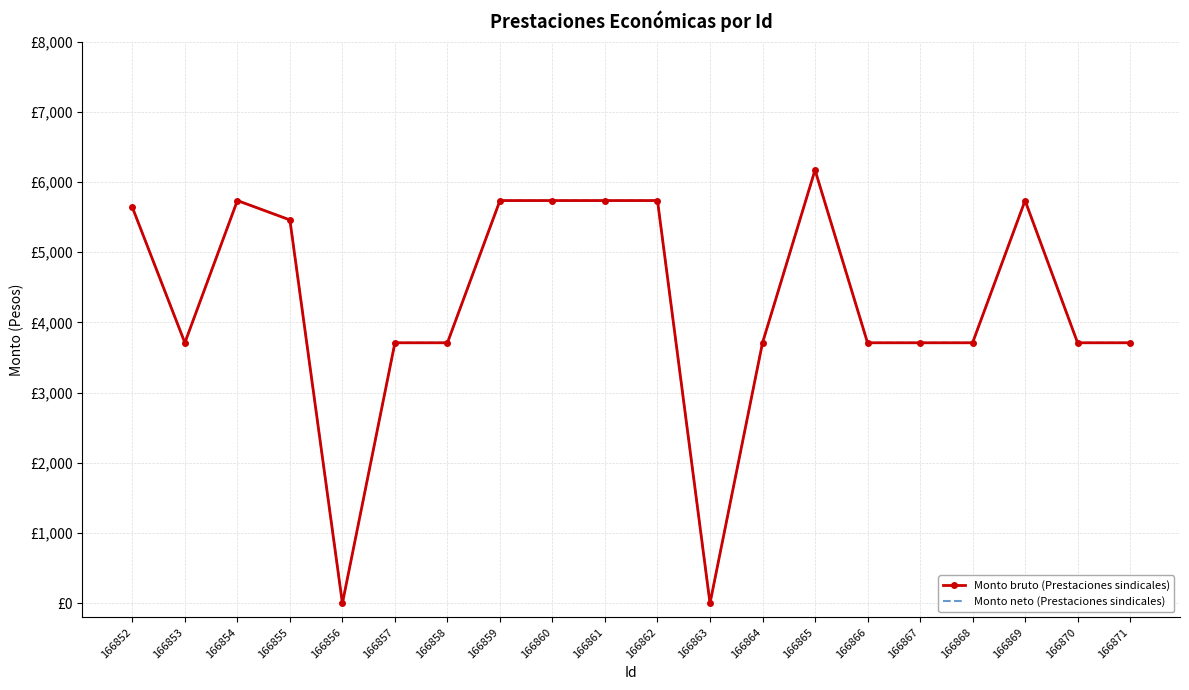

What is the approximate value of Monto neto (Prestaciones sindicales) at 166868?

3710.0